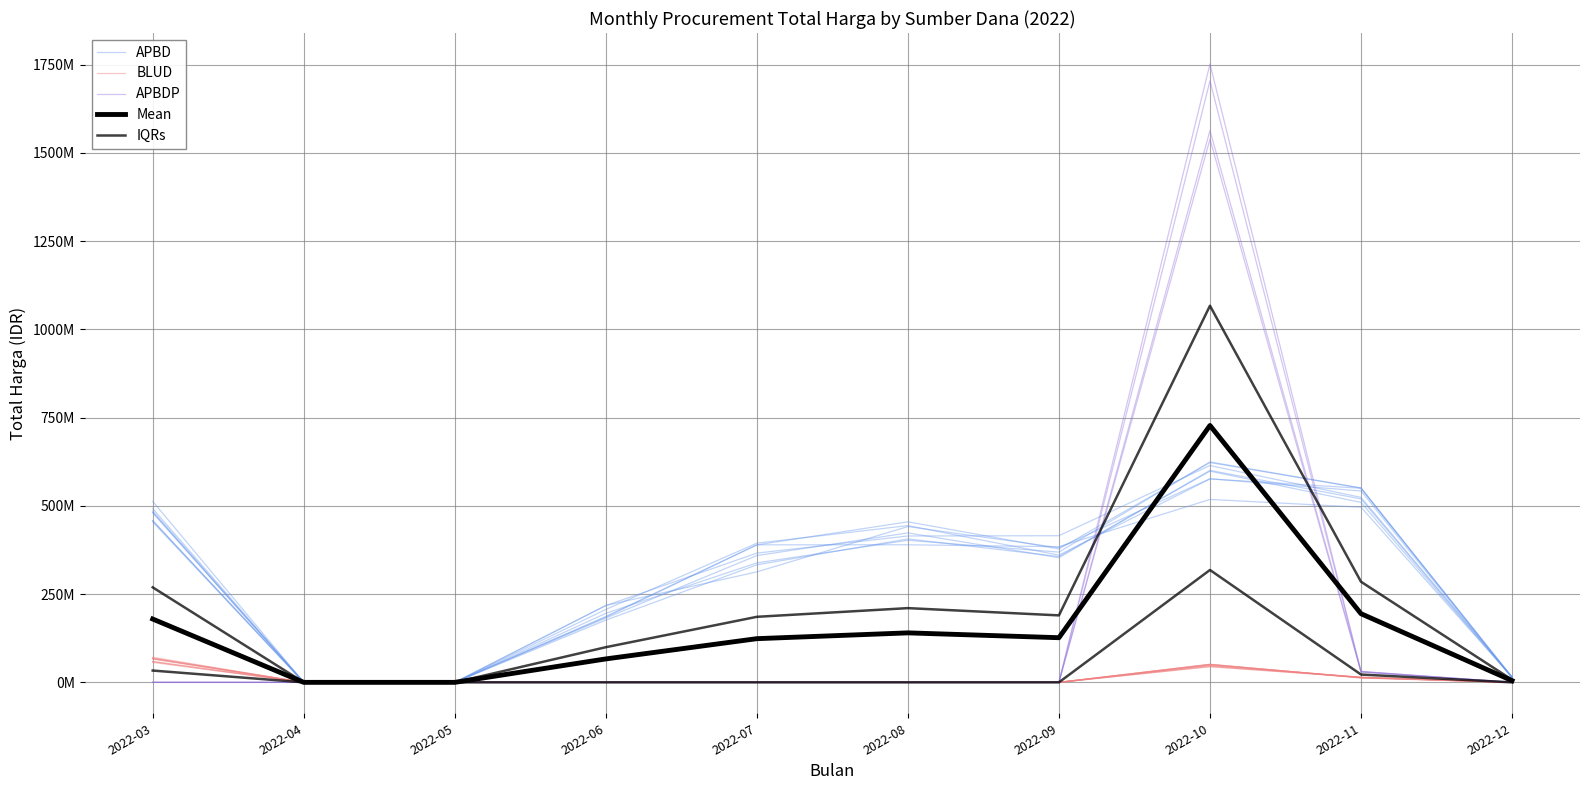

At how many categories does at least one series exceed 378741820?

5